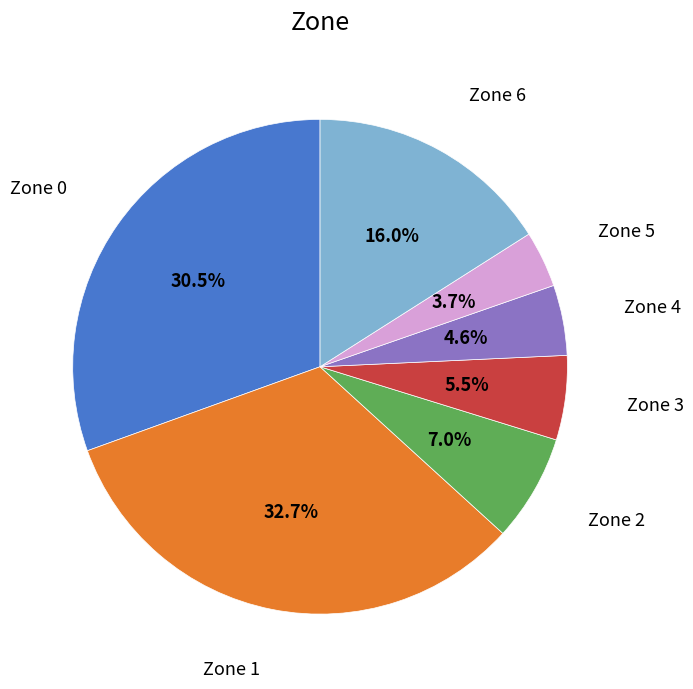

To the nearest percent, what portion does Zone 5 represent?

4%